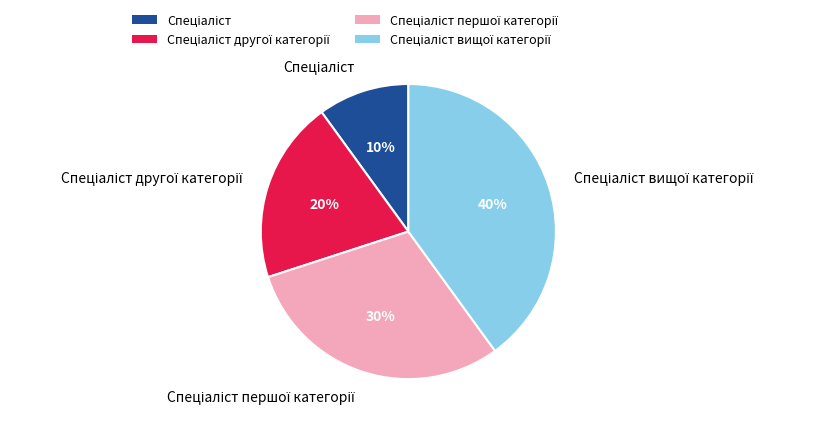

How many segments does this pie chart have?

4